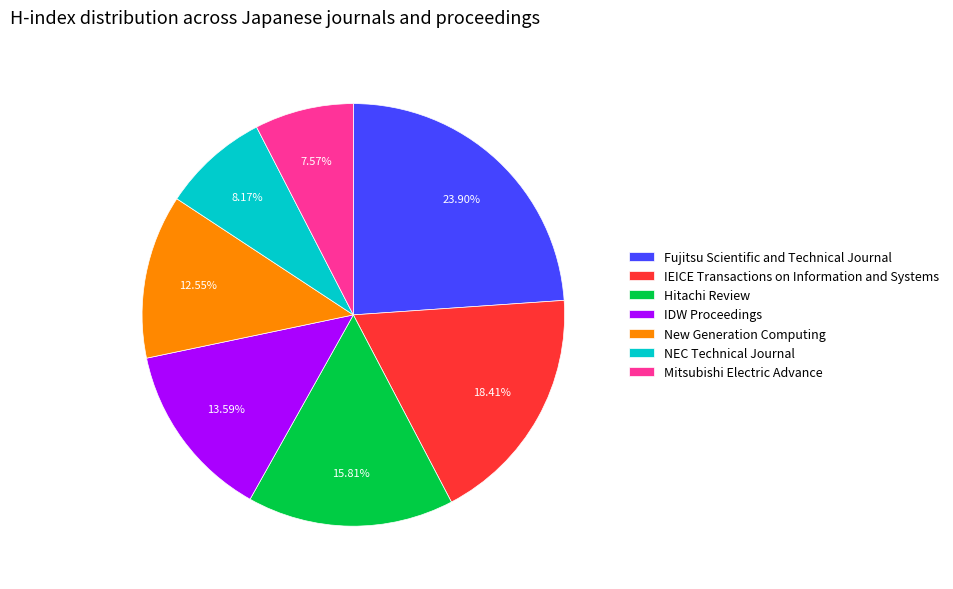

To the nearest percent, what is the difference between the Mitsubishi Electric Advance and New Generation Computing slice percentages?

5%